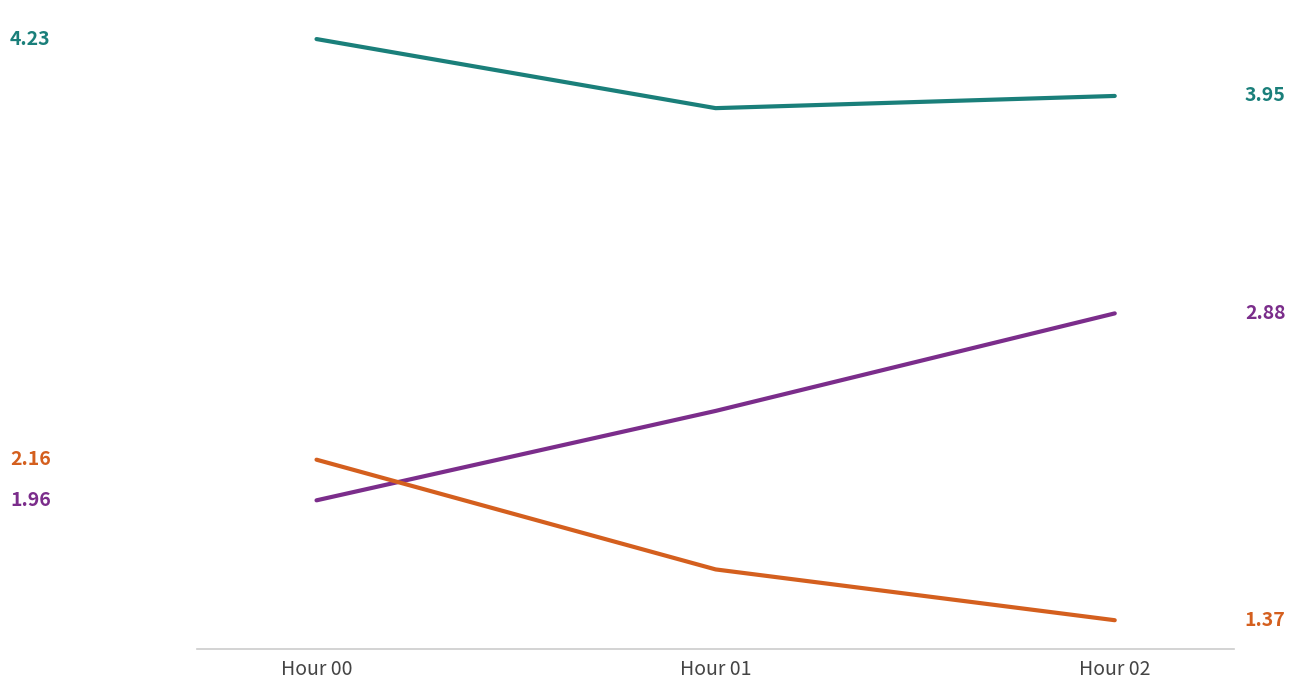

Reading left to right, extract all data points from this chart.

P1: Hour 00=4.2	Hour 01=3.9	Hour 02=4.0
P1/P2 ratio: Hour 00=2.0	Hour 01=2.4	Hour 02=2.9
P2: Hour 00=2.2	Hour 01=1.6	Hour 02=1.4